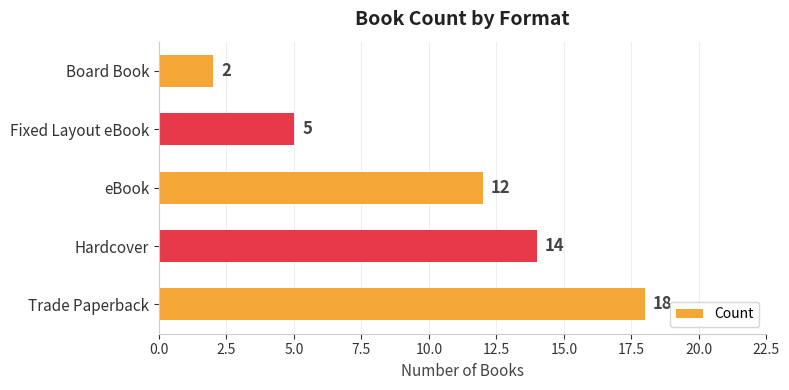

What is the difference between the maximum and minimum values?

16